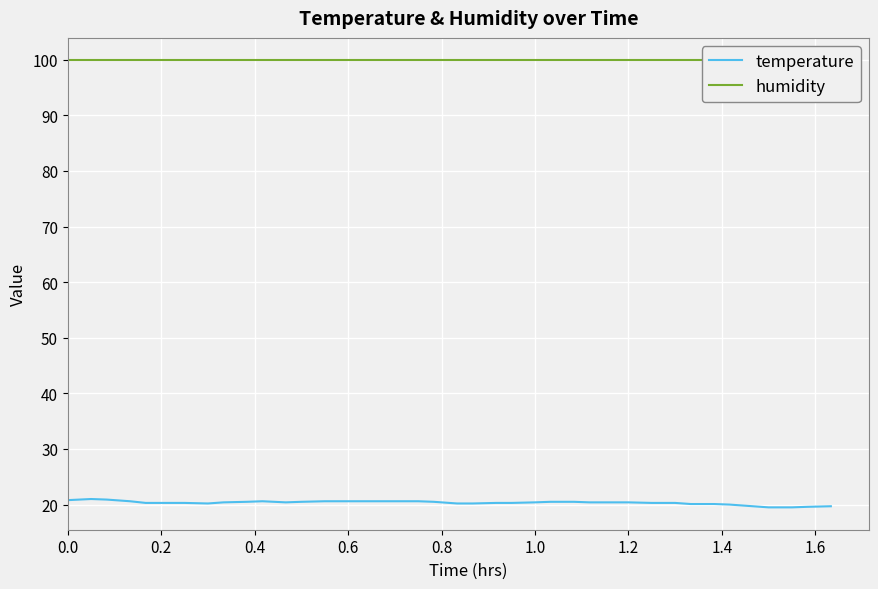

What is the minimum value for temperature?

19.5